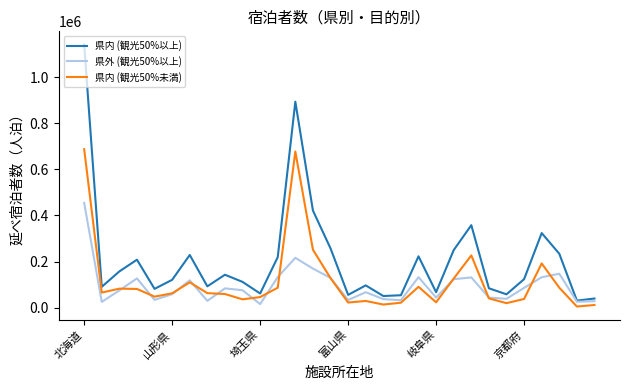

What is the highest value of the 県外 (観光50%以上) series?

454400